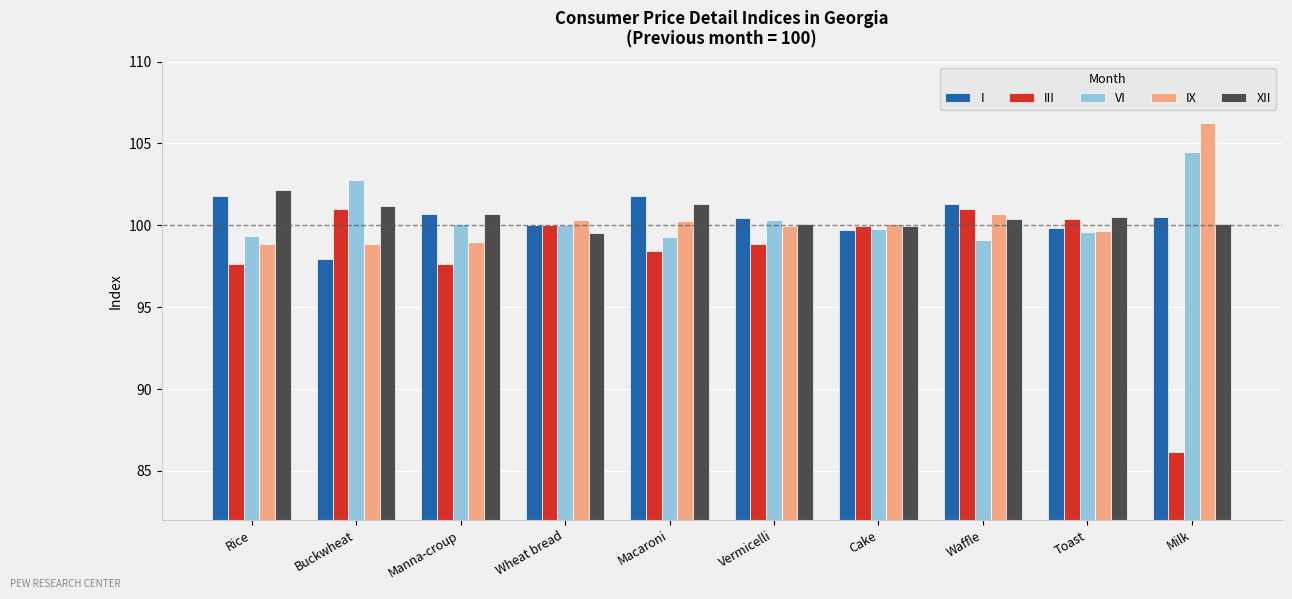

What is the sum of the III values at Manna-croup and Wheat bread?

197.6